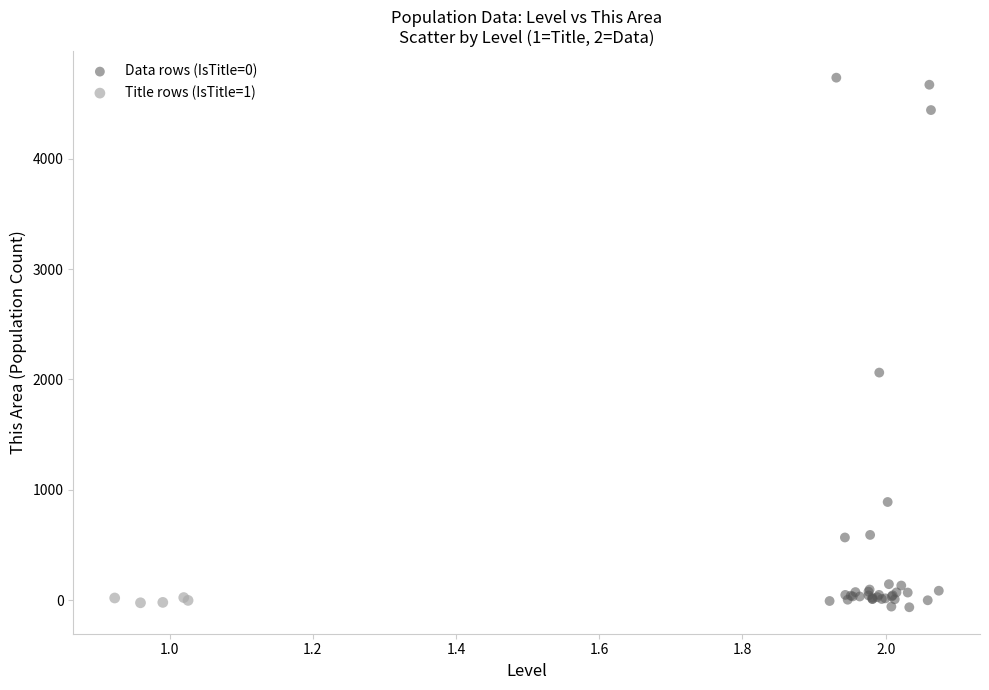

Which series has the largest Y range (max minus min)?

Data rows (IsTitle=0)